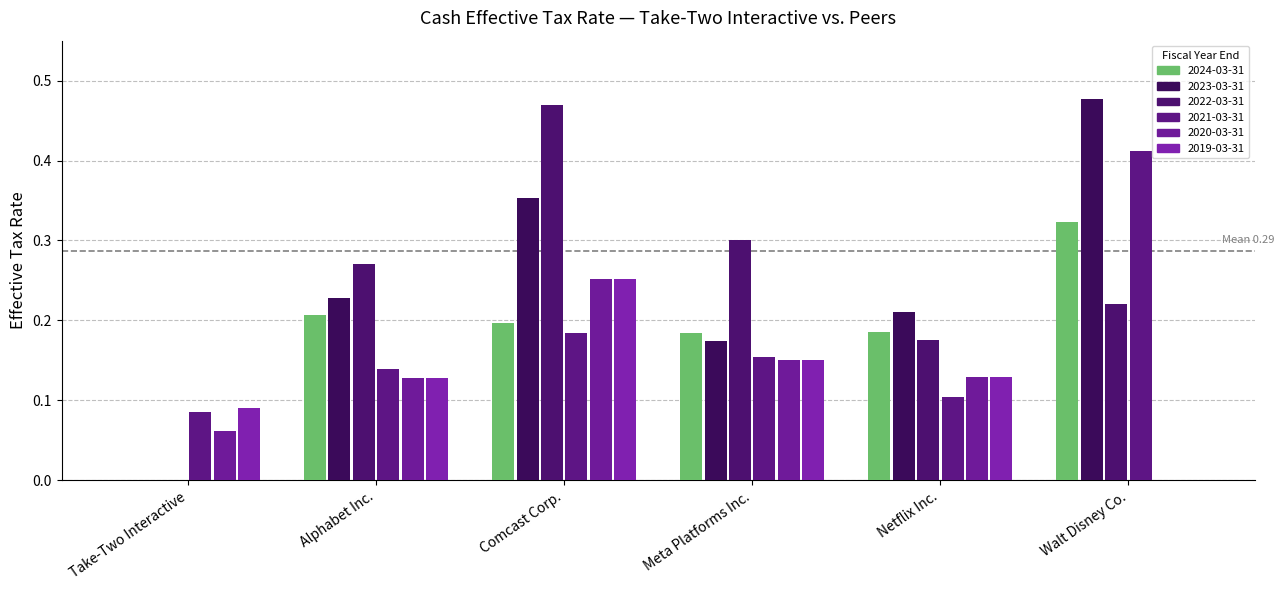

Does the chart contain stacked bars?

No